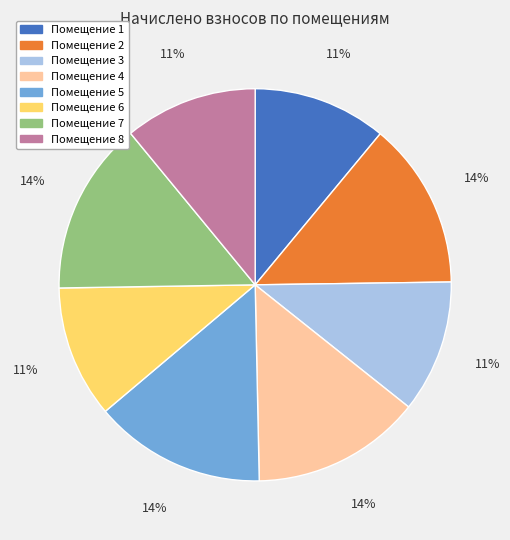

True or false: Помещение 6 accounts for 11% of the total.

True